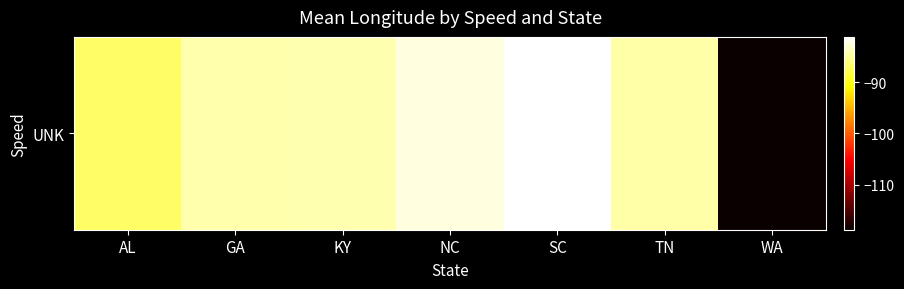

Reading left to right, extract all data points from this chart.

AL=-86.9	GA=-84.4	KY=-84.2	NC=-82.4	SC=-81.2	TN=-84.5	WA=-118.8